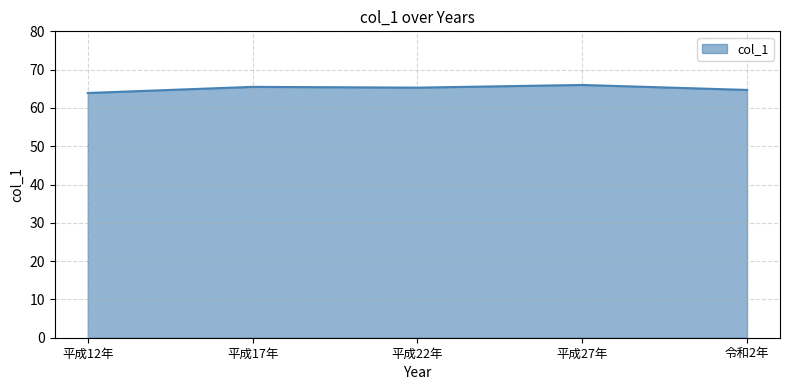

The value at 平成17年 is 65.5. True or false?

True